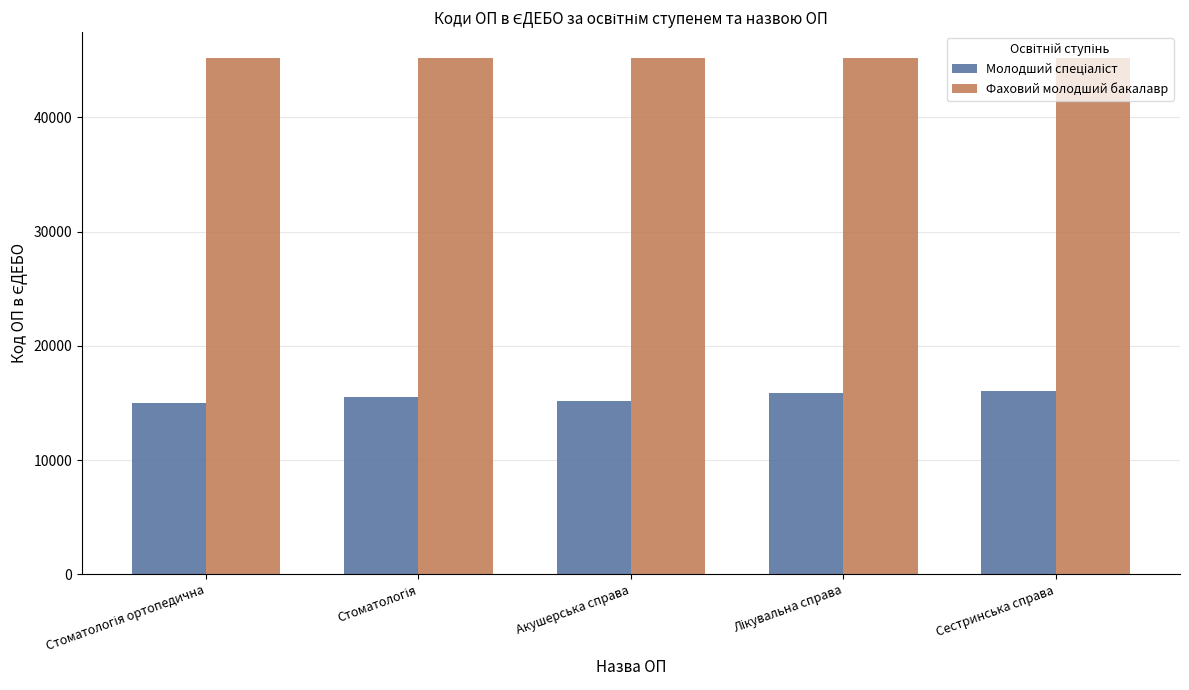

What is the average value of the Фаховий молодший бакалавр series?

45193